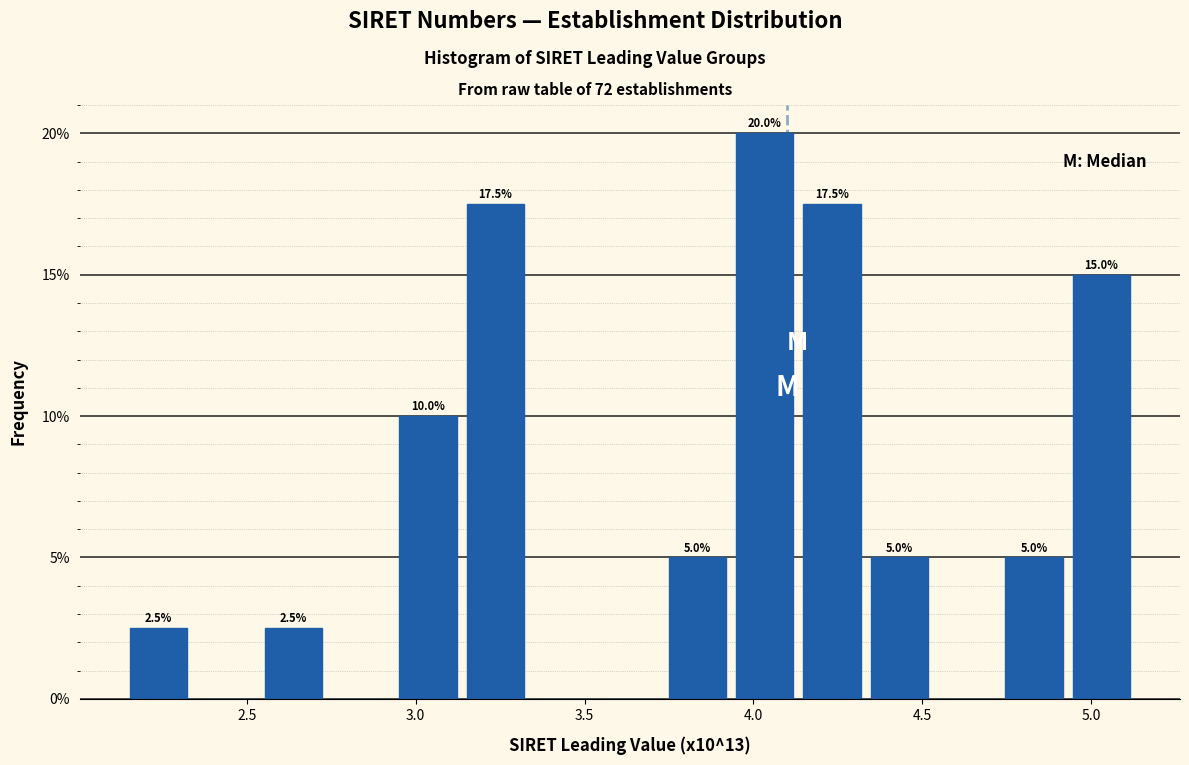

Read against the x-axis, roughly where is the centre of the tallest bar?

4.05